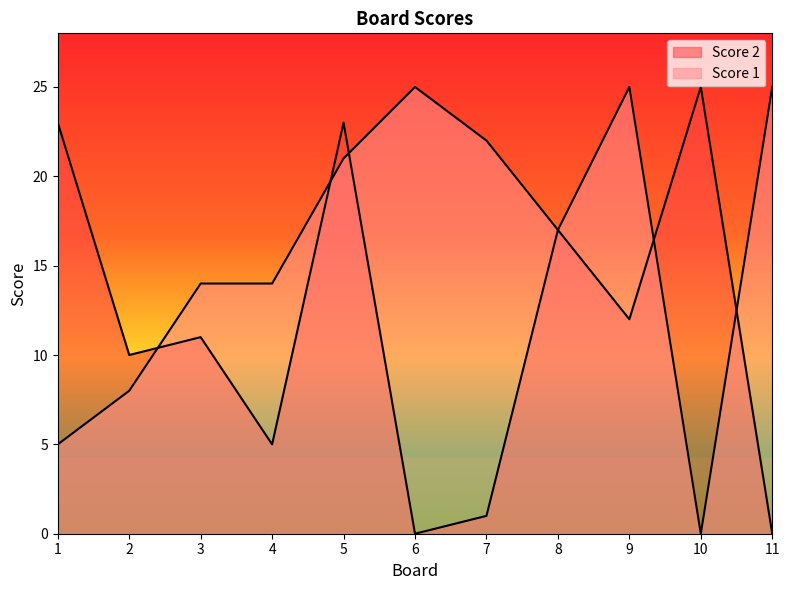

What is the value of the Score 2 point at the 1st from the left?

23